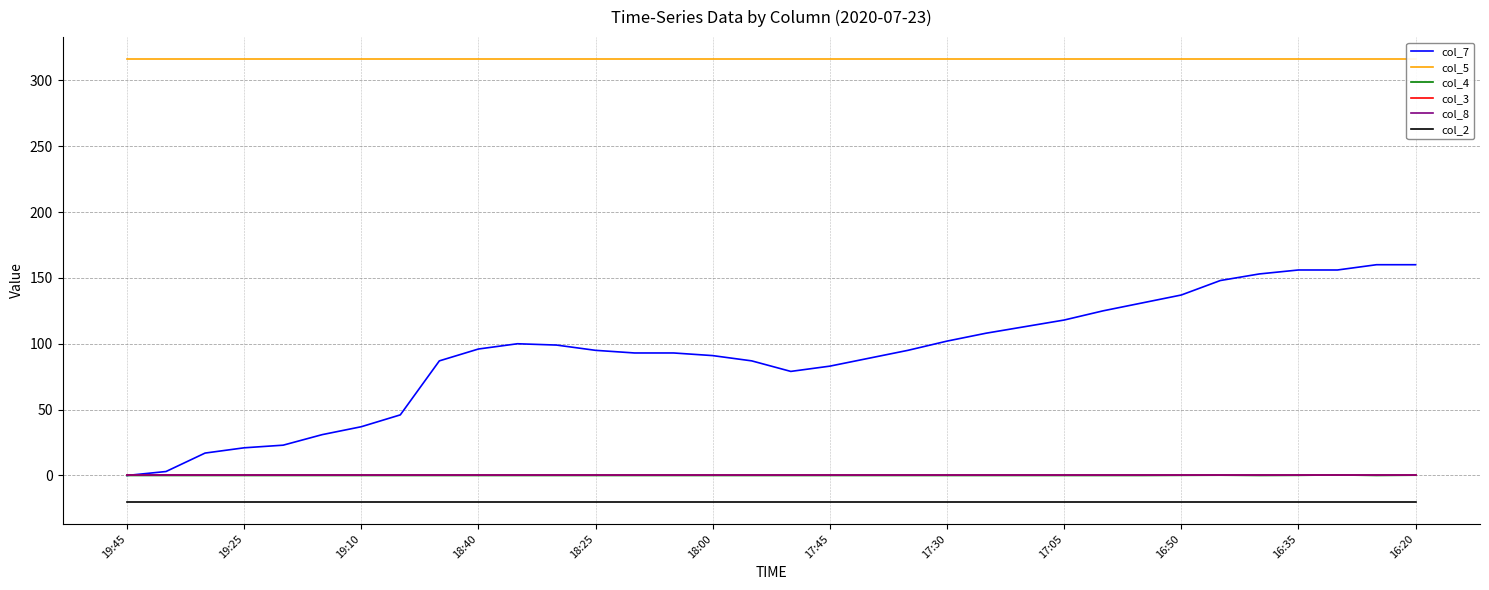

Reading left to right, transcribe all the data shown in this chart.

col_7: 0.0	3.0	17.0	21.0	23.0	31.0	37.0	46.0	87.0	96.0	100.0	99.0	95.0	93.0	93.0	91.0	87.0	79.0	83.0	89.0	95.0	102.0	108.0	113.0	118.0	125.0	131.0	137.0	148.0	153.0	156.0	156.0	160.0	160.0
col_5: 316.0	316.0	316.0	316.0	316.0	316.0	316.0	316.0	316.0	316.0	316.0	316.0	316.0	316.0	316.0	316.0	316.0	316.0	316.0	316.0	316.0	316.0	316.0	316.0	316.0	316.0	316.0	316.0	316.0	316.0	316.0	316.0	316.0	316.0
col_4: 0.0	0.0	0.0	0.0	0.0	0.0	0.0	0.0	0.0	0.0	0.0	0.0	0.0	0.0	0.0	0.0	0.0	0.0	0.0	0.0	0.0	0.0	0.0	0.0	0.0	0.0	0.0	0.1	0.2	0.0	0.1	0.4	0.0	0.2
col_3: 0.0	0.0	0.0	0.0	0.0	0.0	0.0	0.0	0.0	0.0	0.0	0.0	0.0	0.0	0.0	0.0	0.0	0.0	0.0	0.0	0.0	0.0	0.0	0.0	0.0	0.0	0.0	0.0	0.0	0.0	0.0	0.0	0.0	0.0
col_8: 0.0	0.0	0.0	0.0	0.0	0.0	0.0	0.0	0.0	0.0	0.0	0.0	0.0	0.0	0.0	0.0	0.0	0.0	0.0	0.0	0.0	0.0	0.0	0.0	0.0	0.0	0.0	0.0	0.0	0.0	0.0	0.0	0.0	0.0
col_2: -20.0	-20.0	-20.0	-20.0	-20.0	-20.0	-20.0	-20.0	-20.0	-20.0	-20.0	-20.0	-20.0	-20.0	-20.0	-20.0	-20.0	-20.0	-20.0	-20.0	-20.0	-20.0	-20.0	-20.0	-20.0	-20.0	-20.0	-20.0	-20.0	-20.0	-20.0	-20.0	-20.0	-20.0